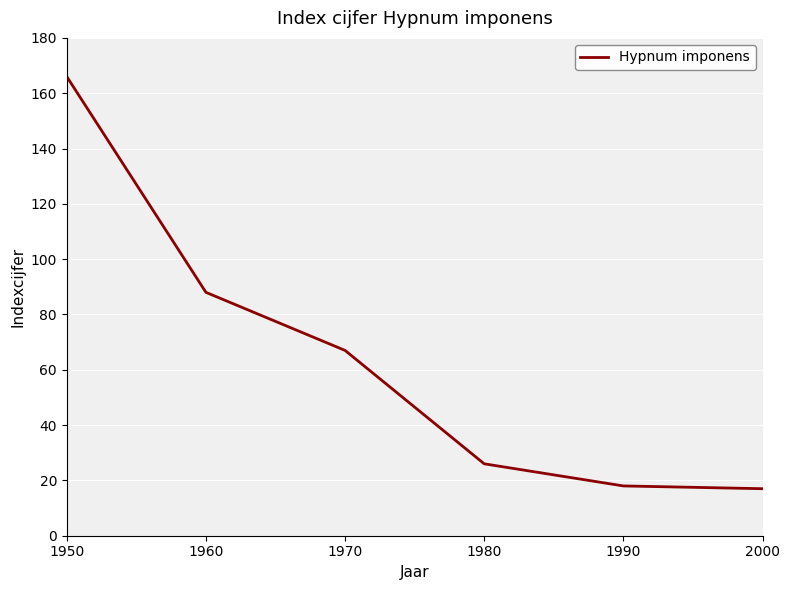

Reading left to right, list all the values displayed in this chart.

1950=166	1960=88	1970=67	1980=26	1990=18	2000=17